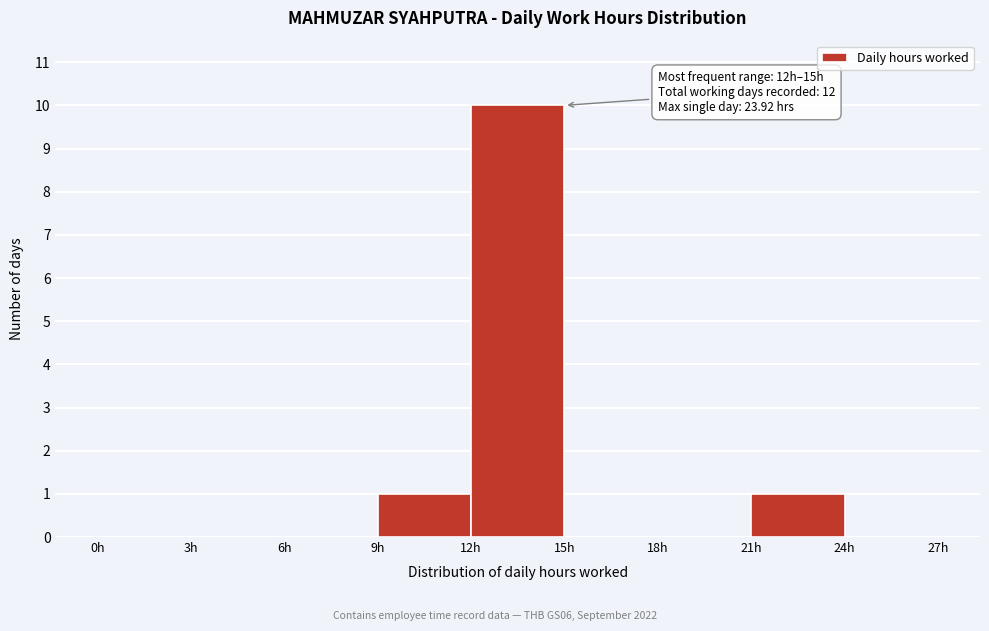

Which range on the x-axis has the tallest bar?

12 to 15